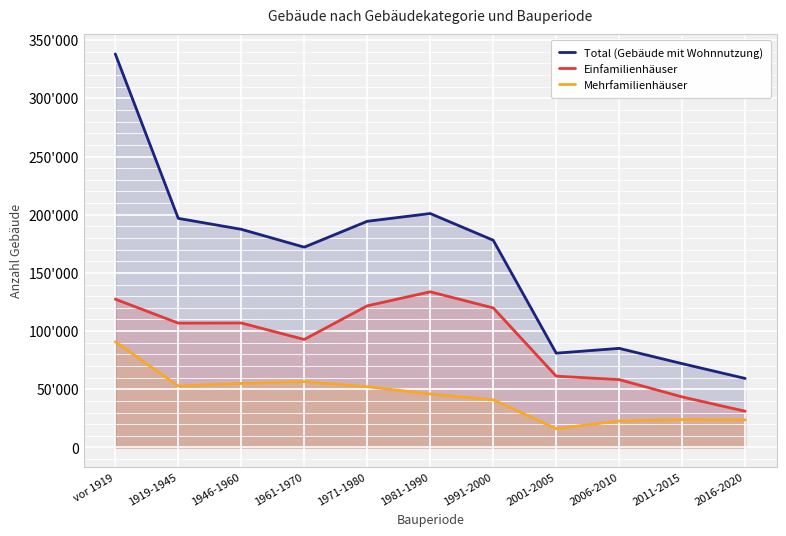

Rank the series at 2011-2015 from highest to lowest value.

Total (Gebäude mit Wohnnutzung), Einfamilienhäuser, Mehrfamilienhäuser